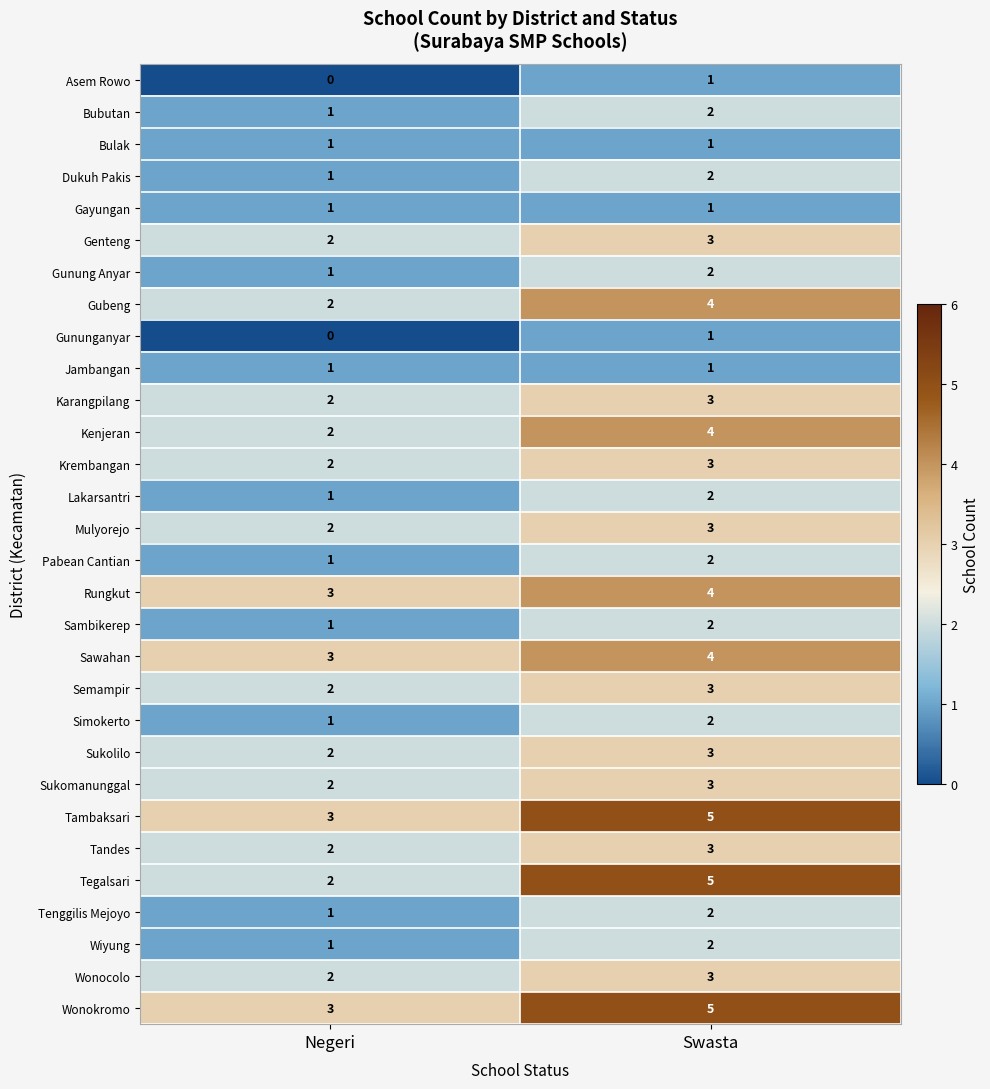

How many distinct data groups are displayed?

30